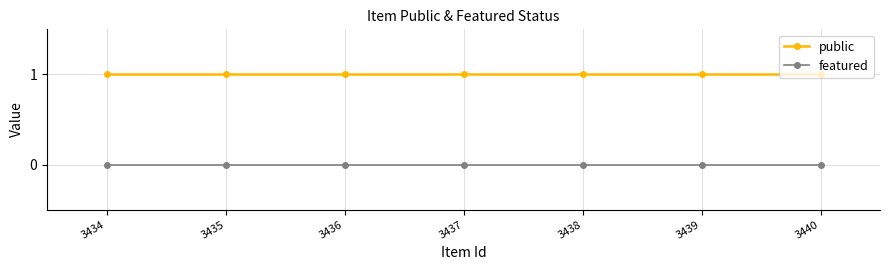

Is the value of public at 3438 greater than the value of featured at 3438?

Yes